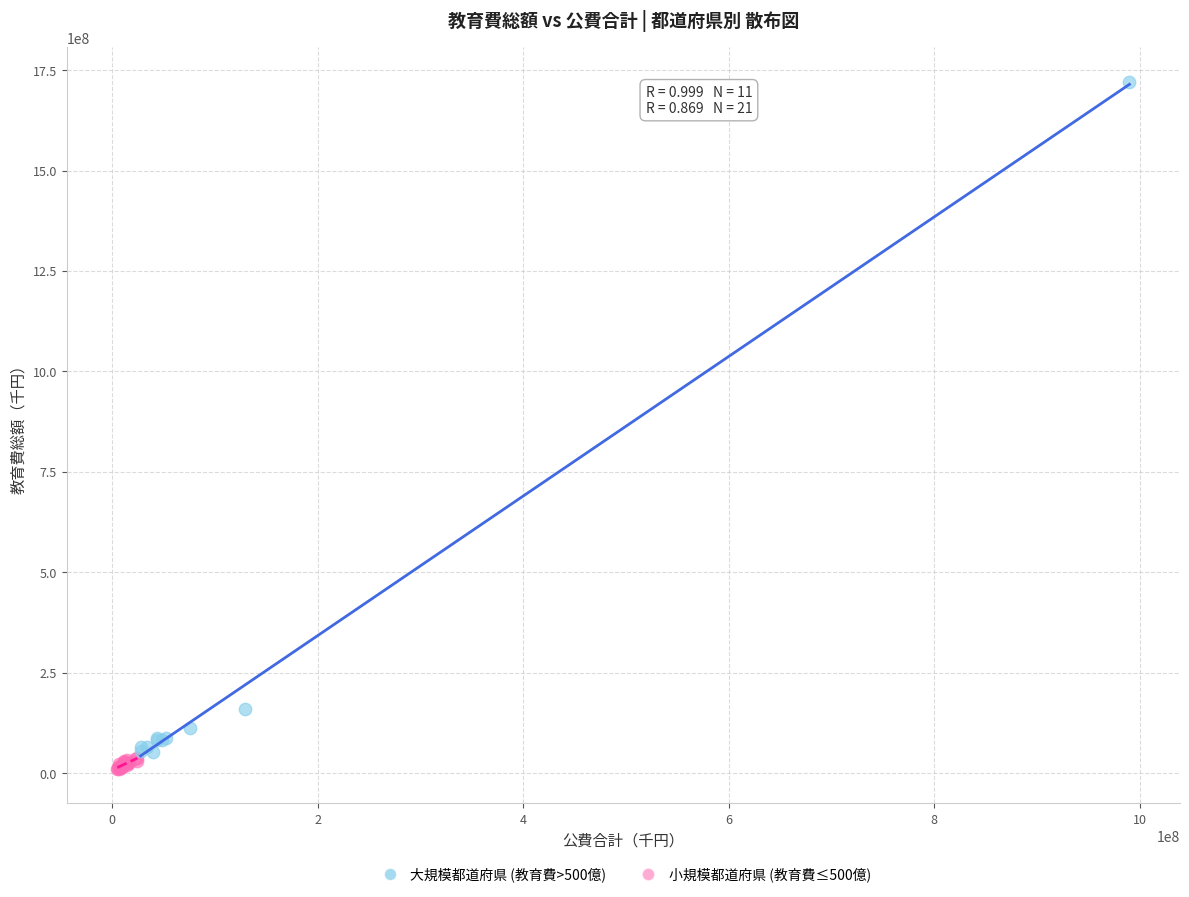

Which series reaches the minimum Y coordinate?

小規模都道府県 (教育費≤500億)